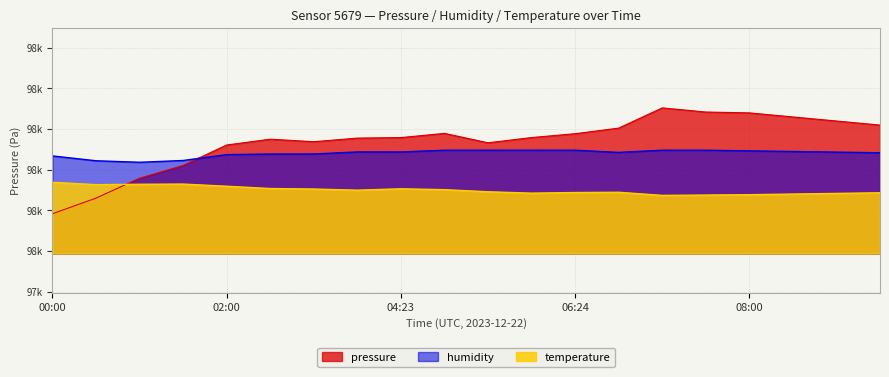

Between which two adjacent categories do humidity and pressure first intersect?

01:30 and 02:00